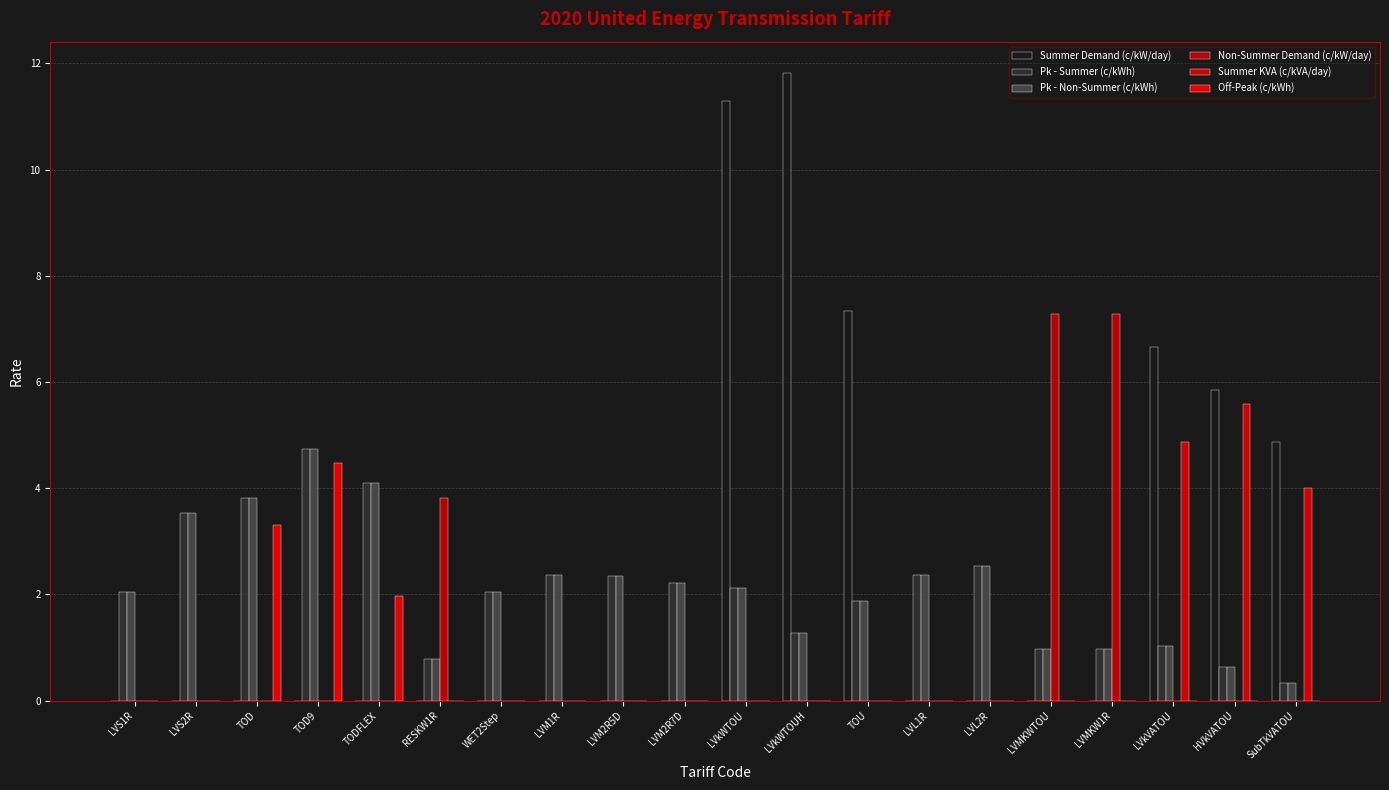

Is the value of Pk - Summer (c/kWh) at LVMKW1R greater than the value of Non-Summer Demand (c/kW/day) at LVMKWTOU?

No